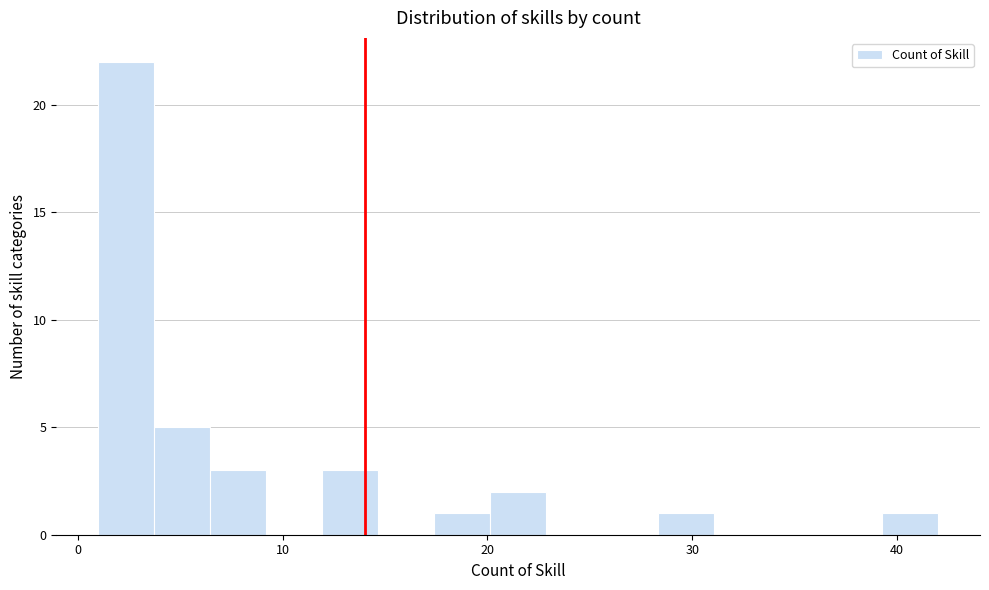

Around what value on the x-axis is the tallest bar? Give the approximate position of its centre, as read against the axis.

2